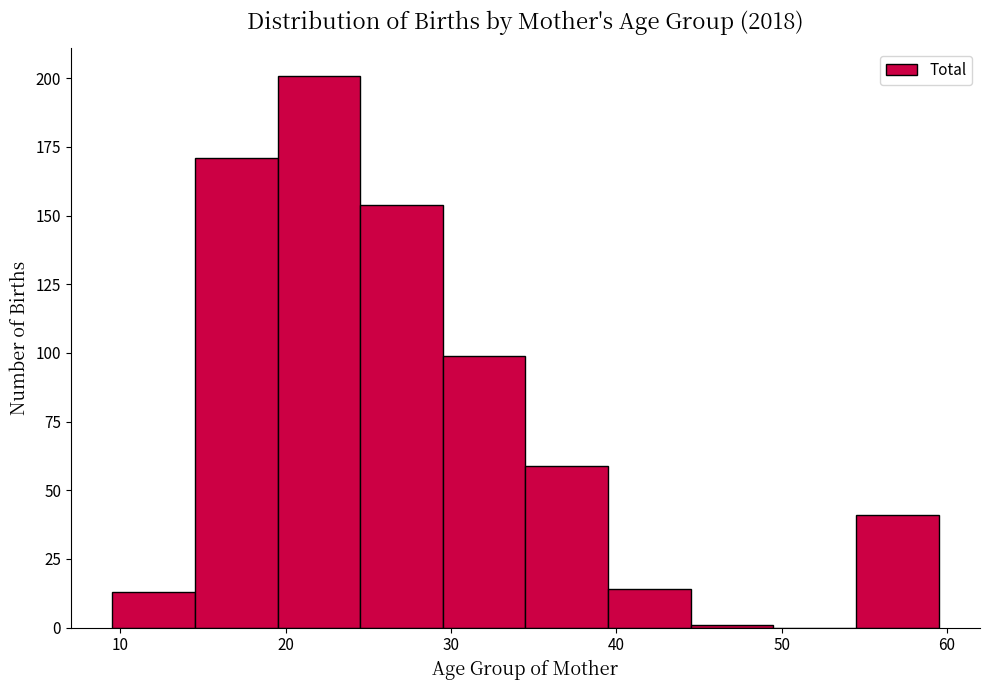

Which range on the x-axis has the tallest bar?

19.5 to 24.5